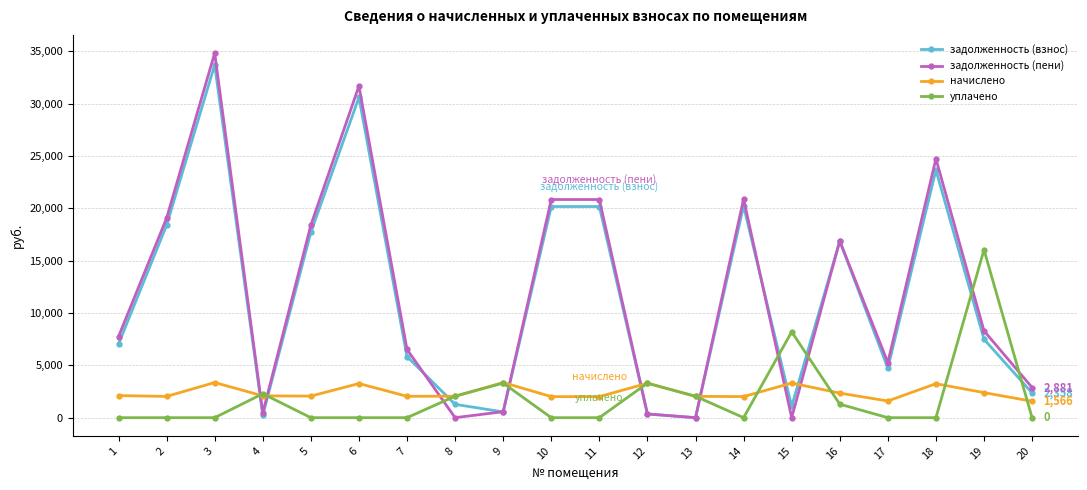

What is the difference between the highest and lowest values at 17?

5260.9